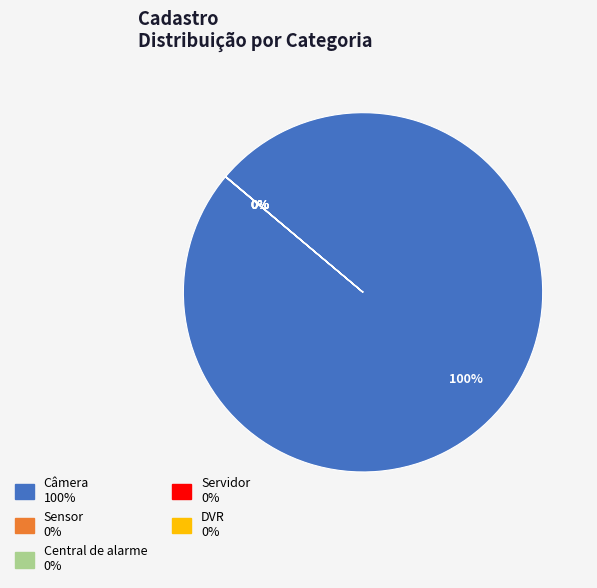

Is Câmera the majority of the pie?

Yes